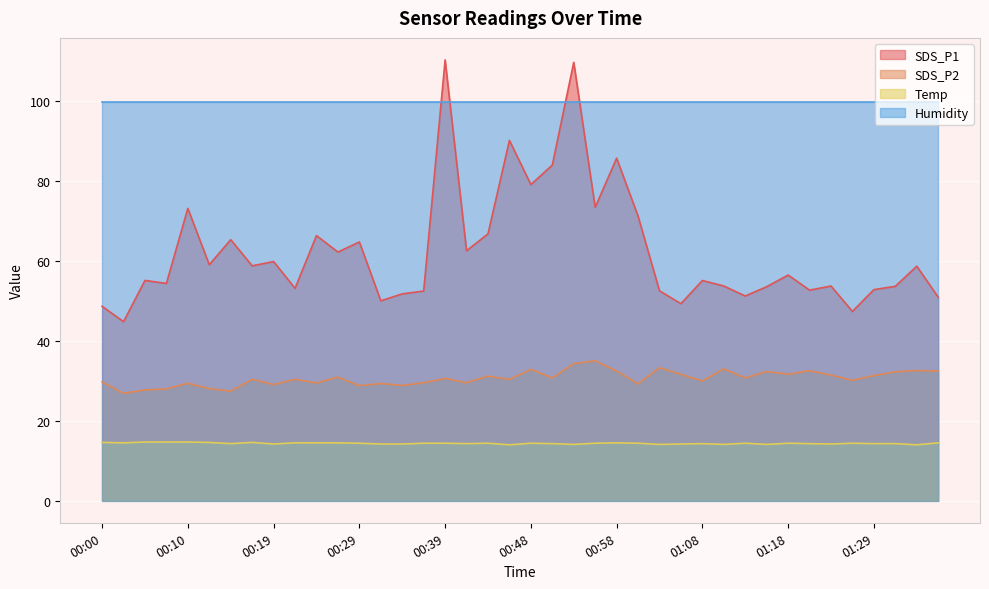

True or false: Temp has a value of 14.3 at 00:51.

True